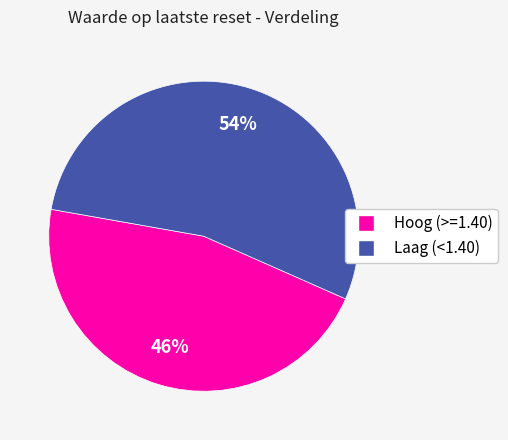

Does any single category account for the majority?

Yes